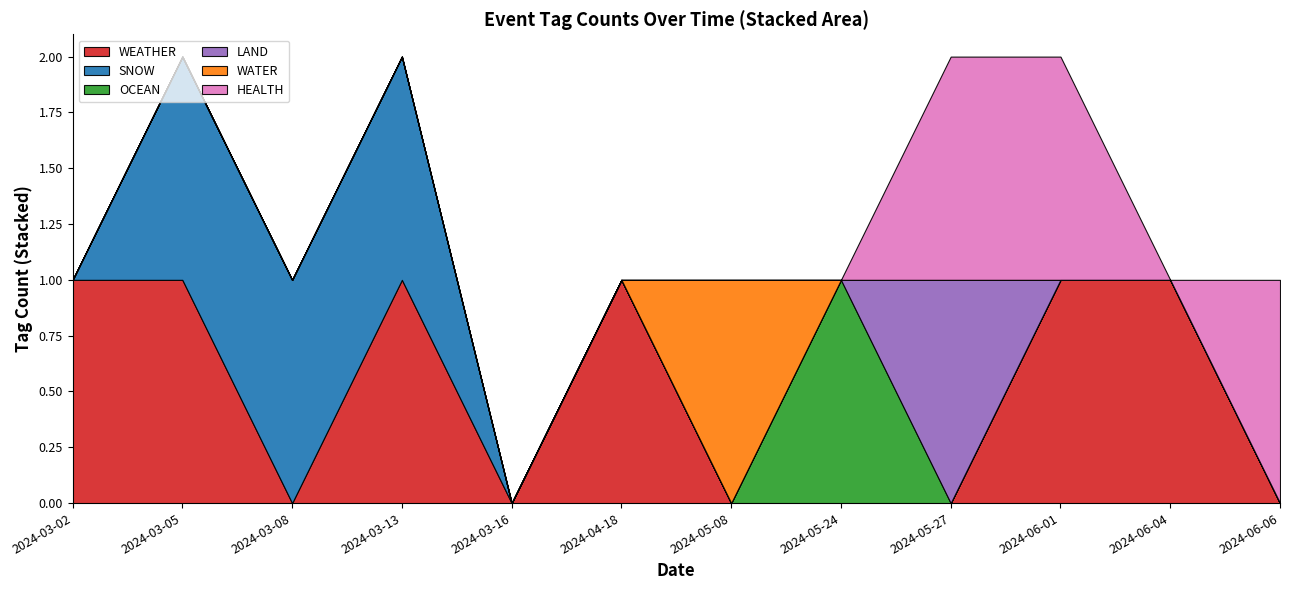

Is it true that WATER equals 1 at 2024-05-24?

False